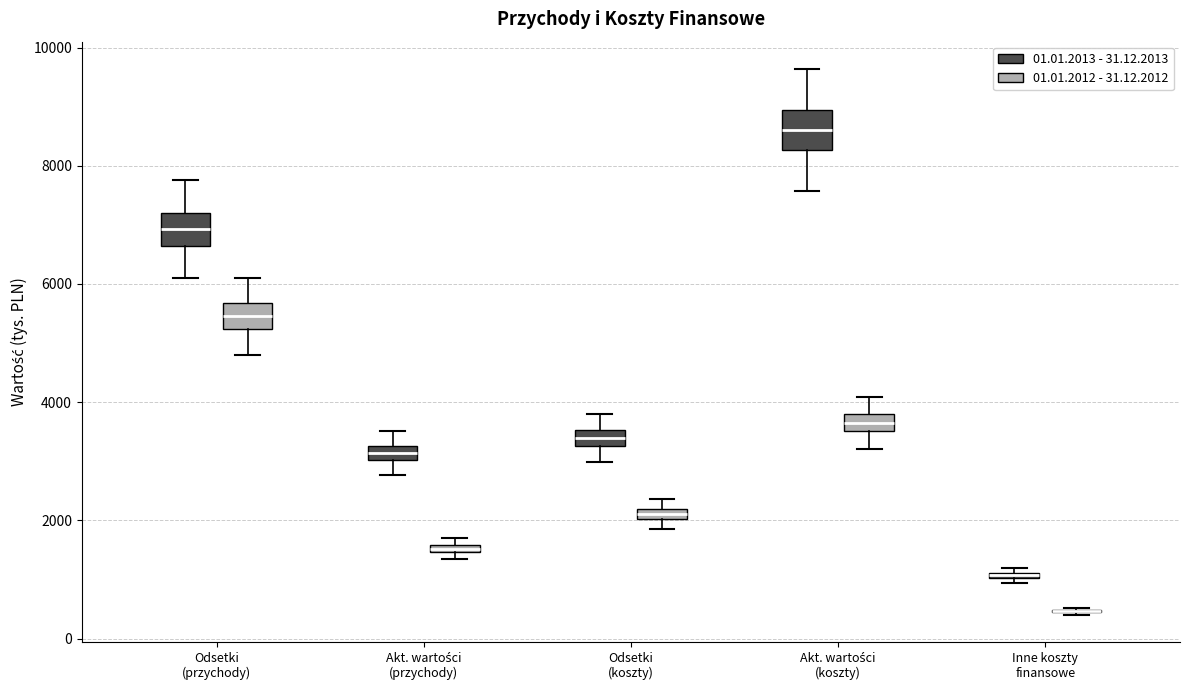

Where is the upper edge of the box for Akt. wartości (koszty) (01.01.2012 - 31.12.2012) on the y-axis? The values are not printed on the chart, so give them approximately, as read against the axis.

3800